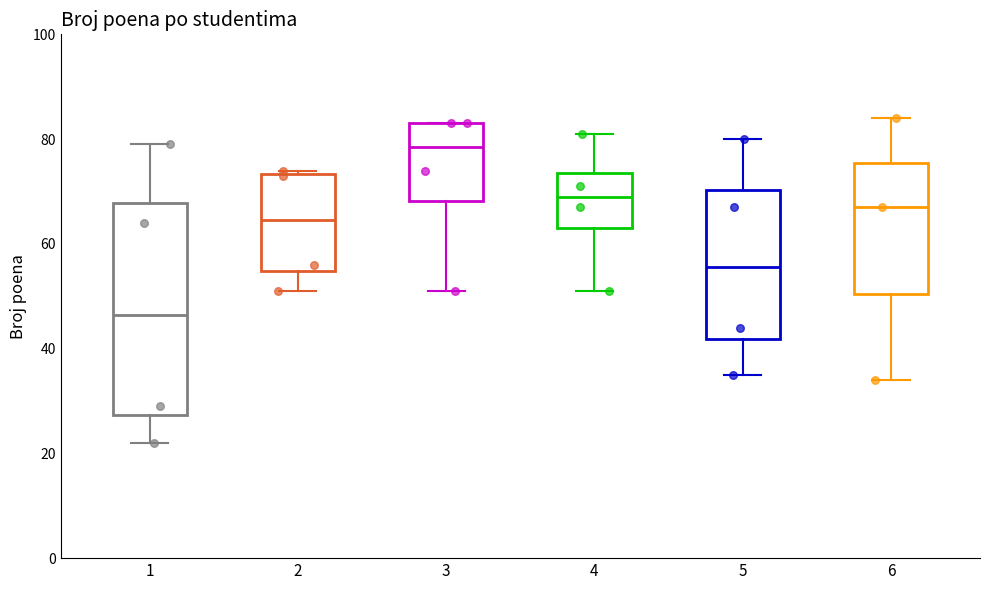

Which box's median line is the highest?

3